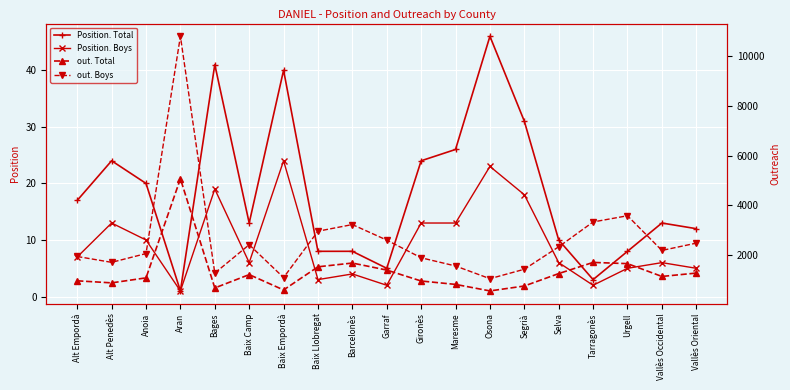

At how many categories does at least one series exceed 6842?

1